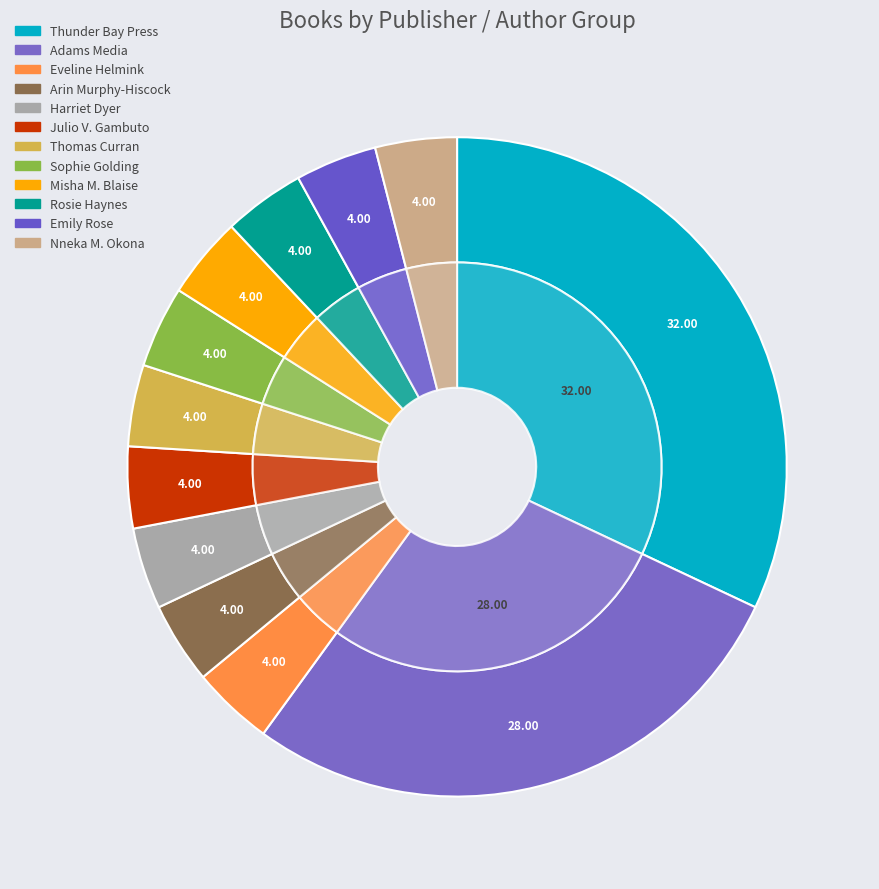

Which has a higher value, Thomas Curran (170445371) or Emily Rose (197422169)?

Thomas Curran (170445371)